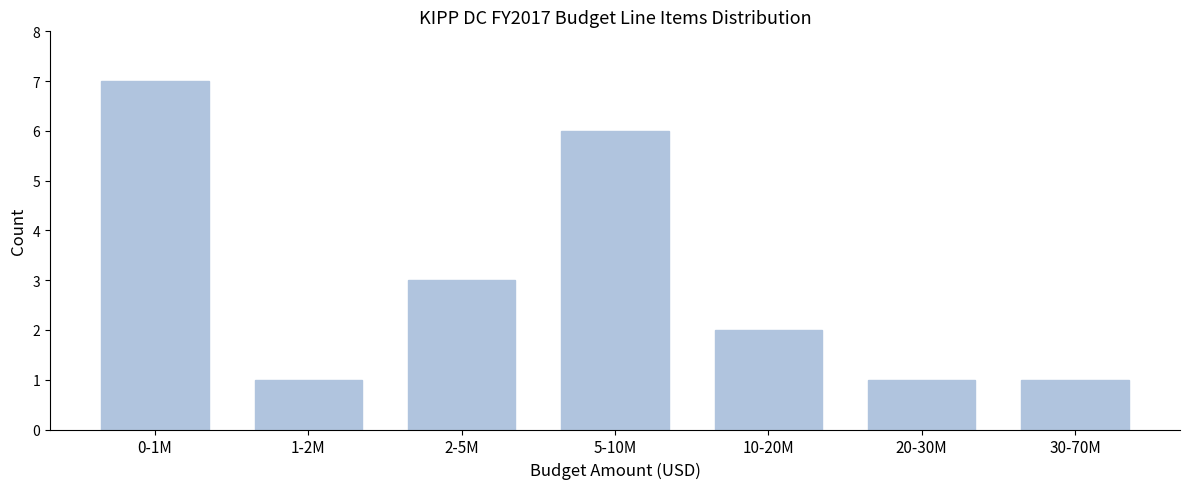

Reading left to right, what are all the values shown in this chart?

0-1M=7	1-2M=1	2-5M=3	5-10M=6	10-20M=2	20-30M=1	30-70M=1